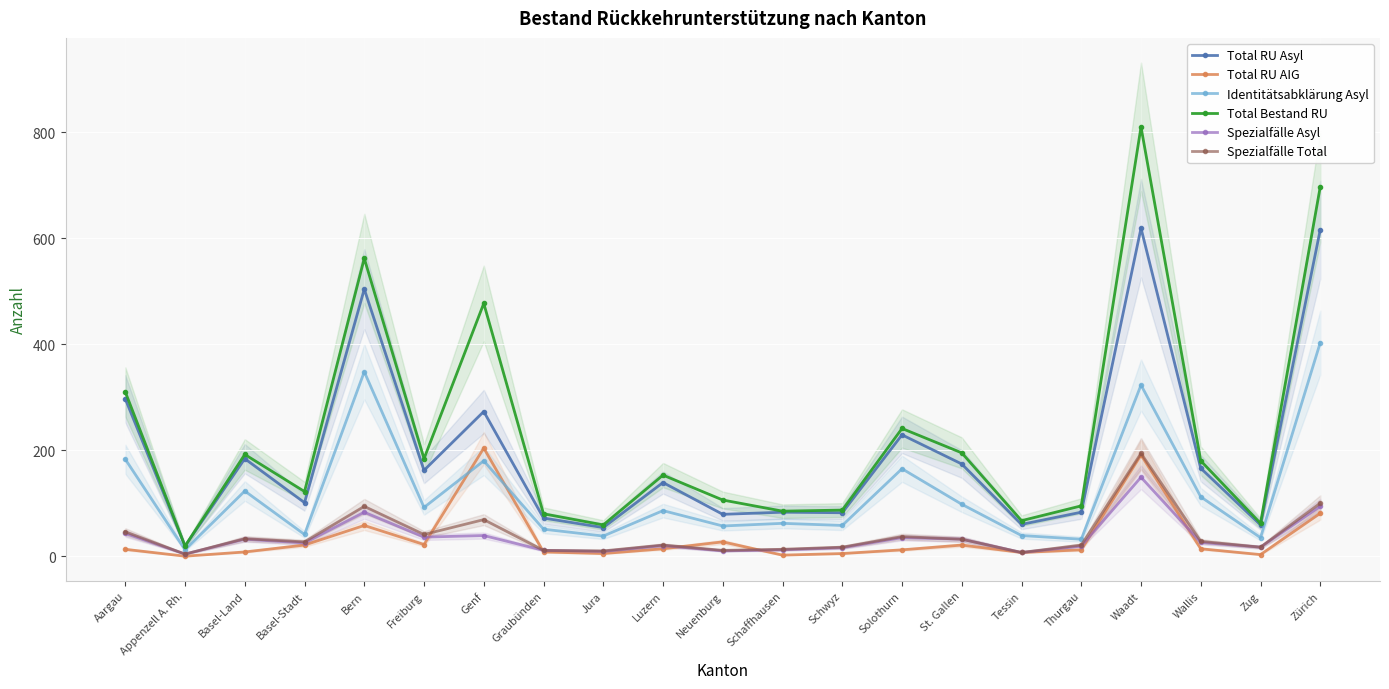

Which series has the largest range (max minus min)?

Total Bestand RU